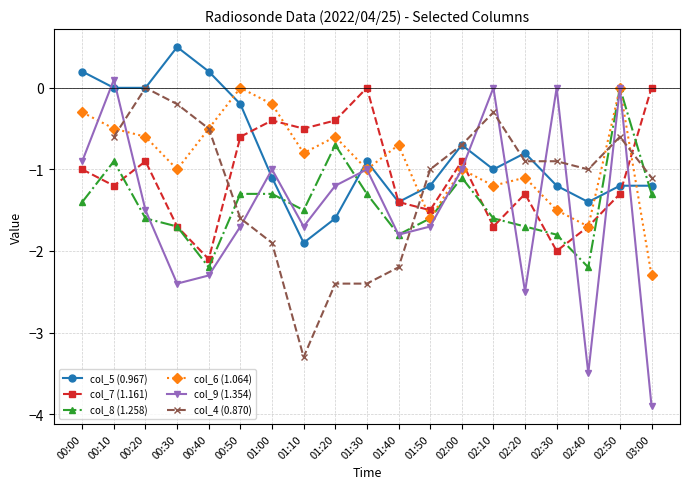

At which label does col_7 (1.161) first exceed -1?

00:20